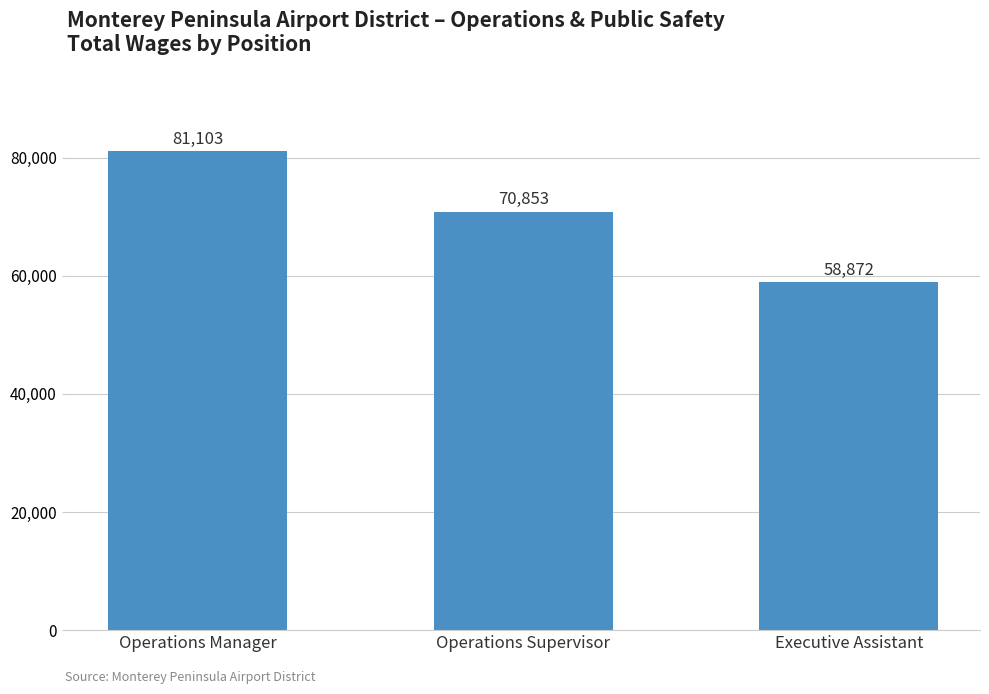

How many values are between 58872 and 81103?

3